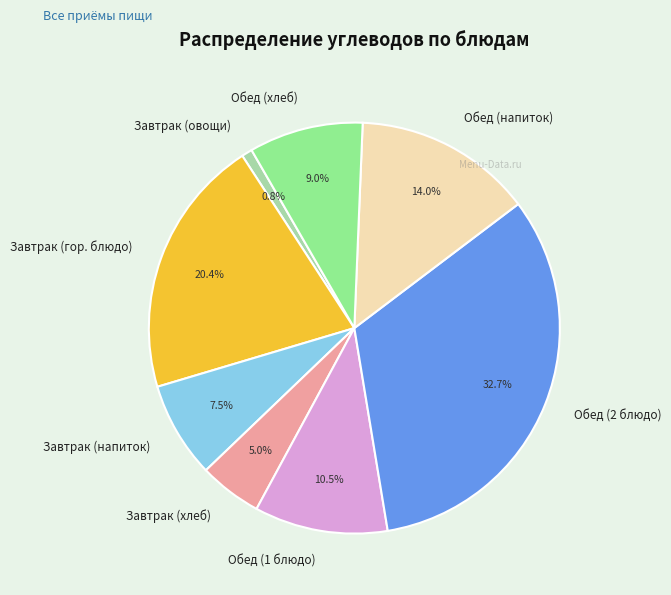

Does Завтрак (хлеб) represent more than half of the total?

No